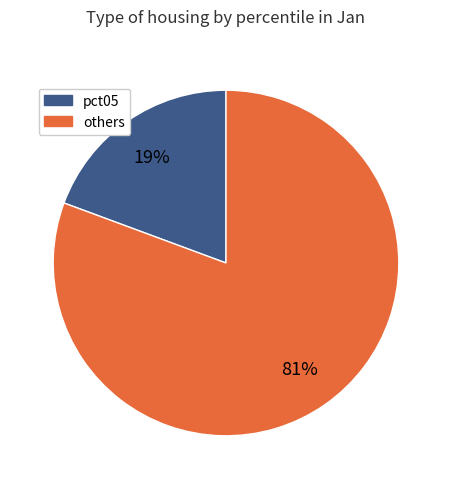

Is there any slice that represents more than half of the pie?

Yes